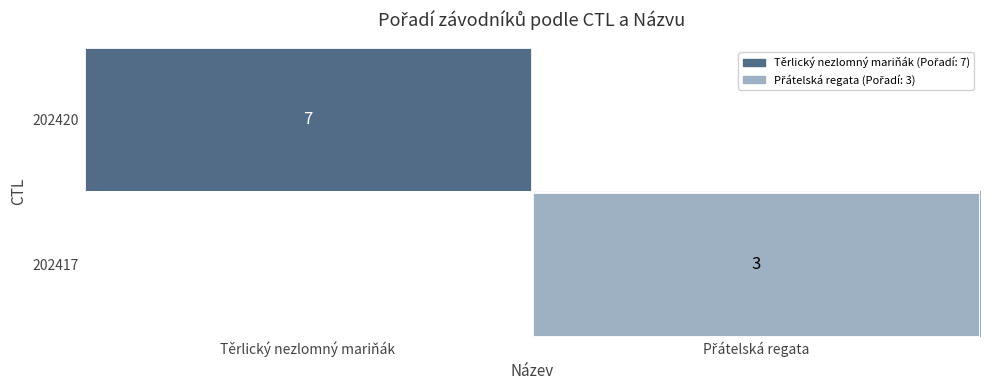

True or false: 202420 has a value of 7 at Těrlický nezlomný mariňák.

True